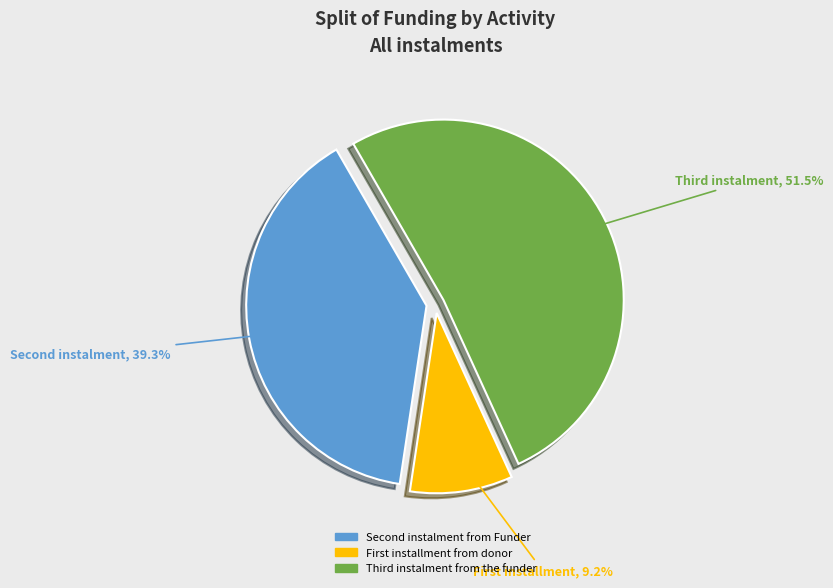

Which slice is the largest?

Third instalment